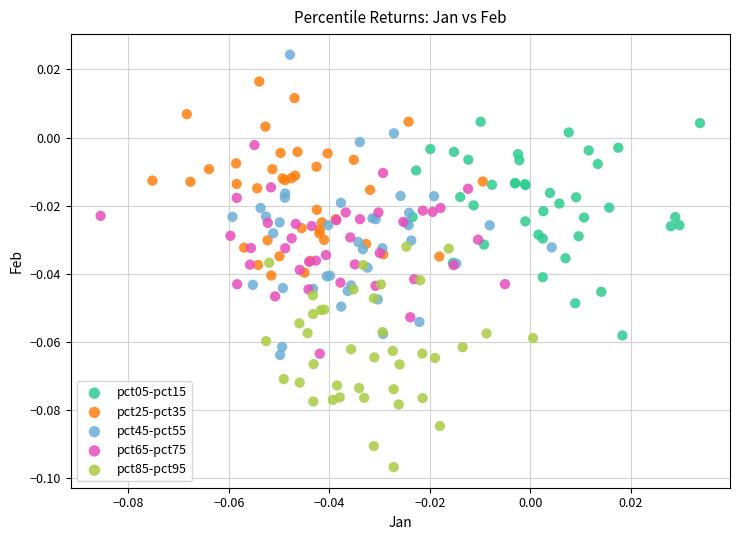

Which series has the widest spread of Y values?

pct45-pct55